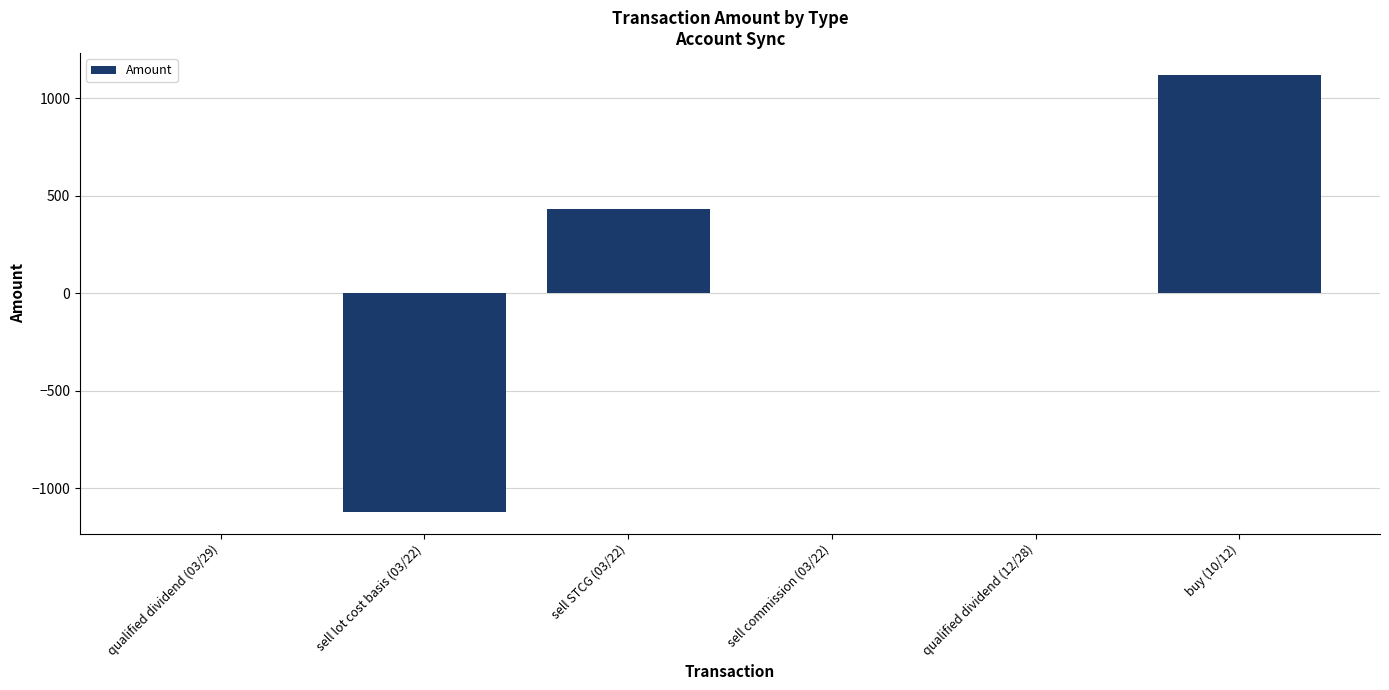

Which has a higher value, sell lot cost basis (03/22) or sell commission (03/22)?

sell commission (03/22)